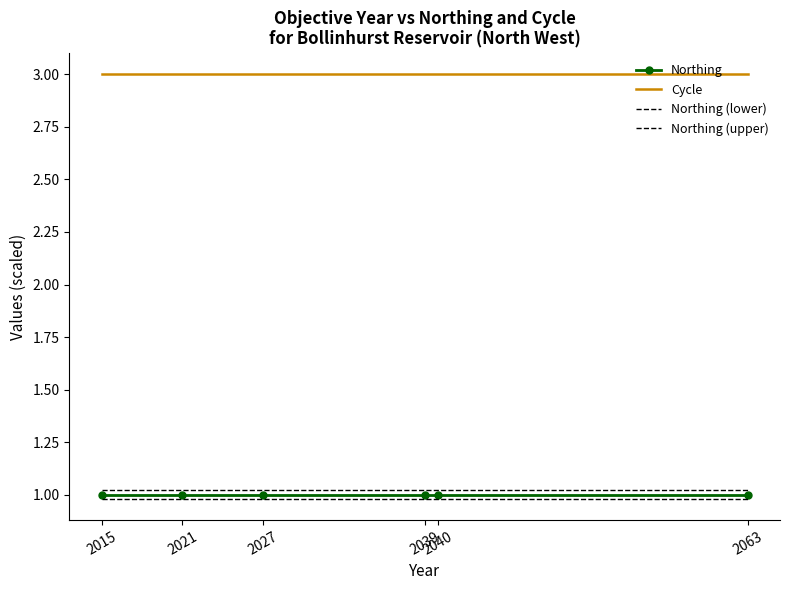

At which label does Northing (upper) reach its peak?

2015